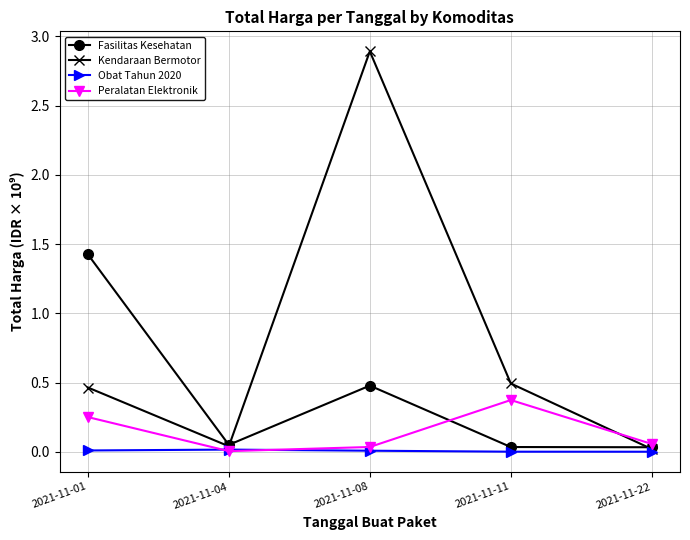

What is the average value of the Fasilitas Kesehatan series?

0.4